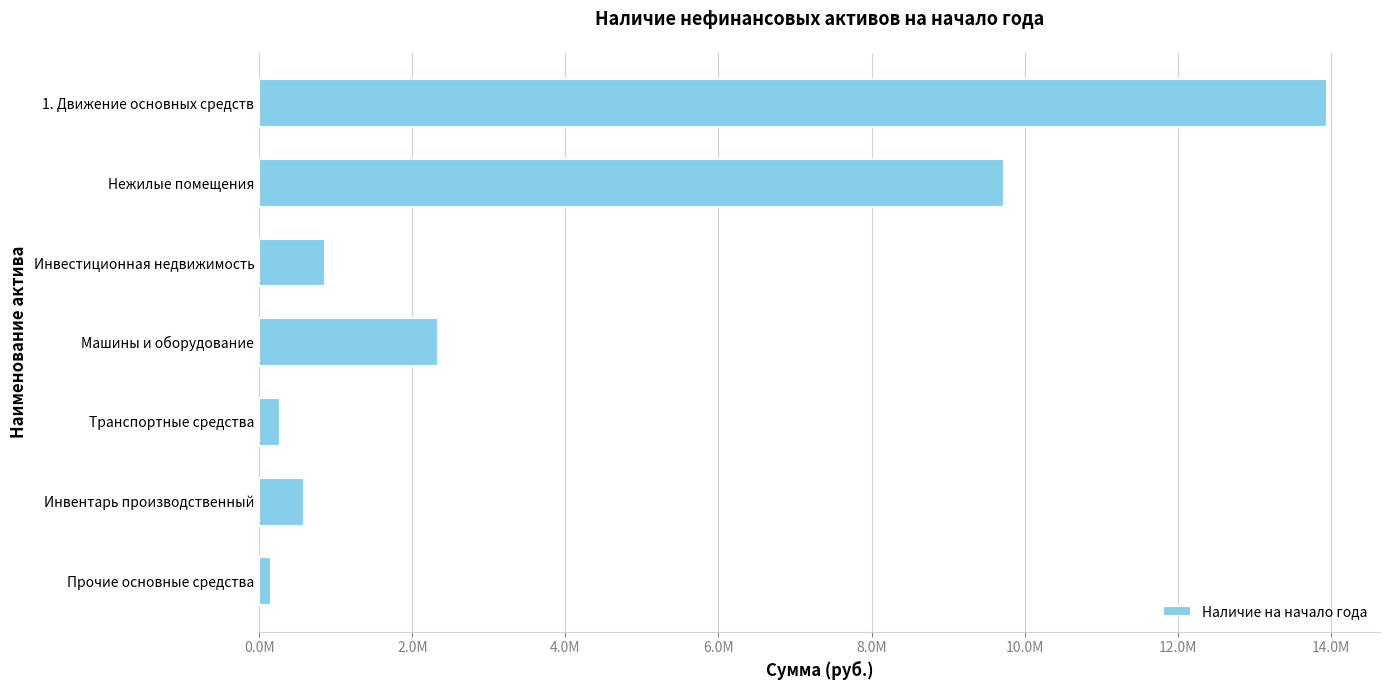

Are the bars horizontal?

Yes